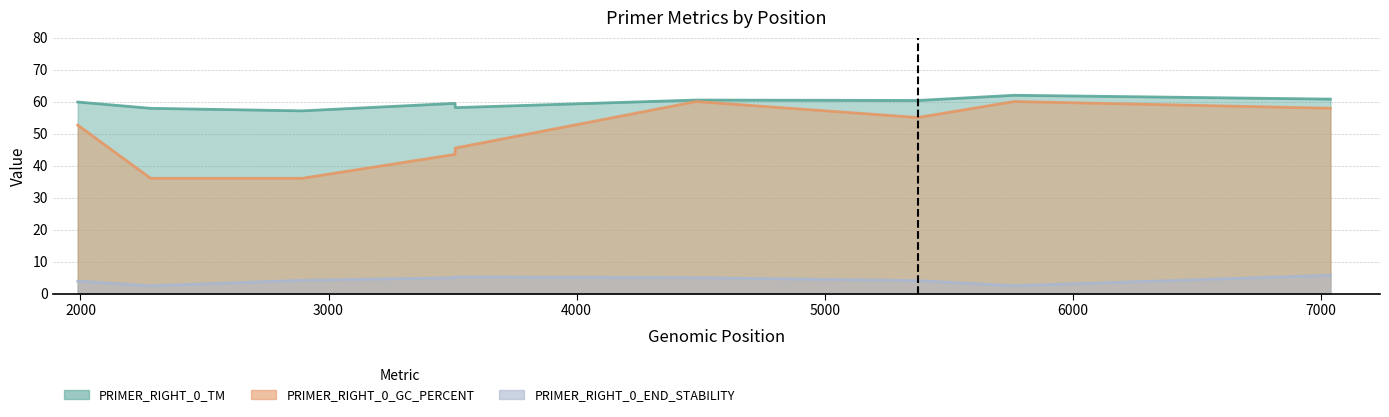

At which category does the chart reach its minimum across all series?

2283